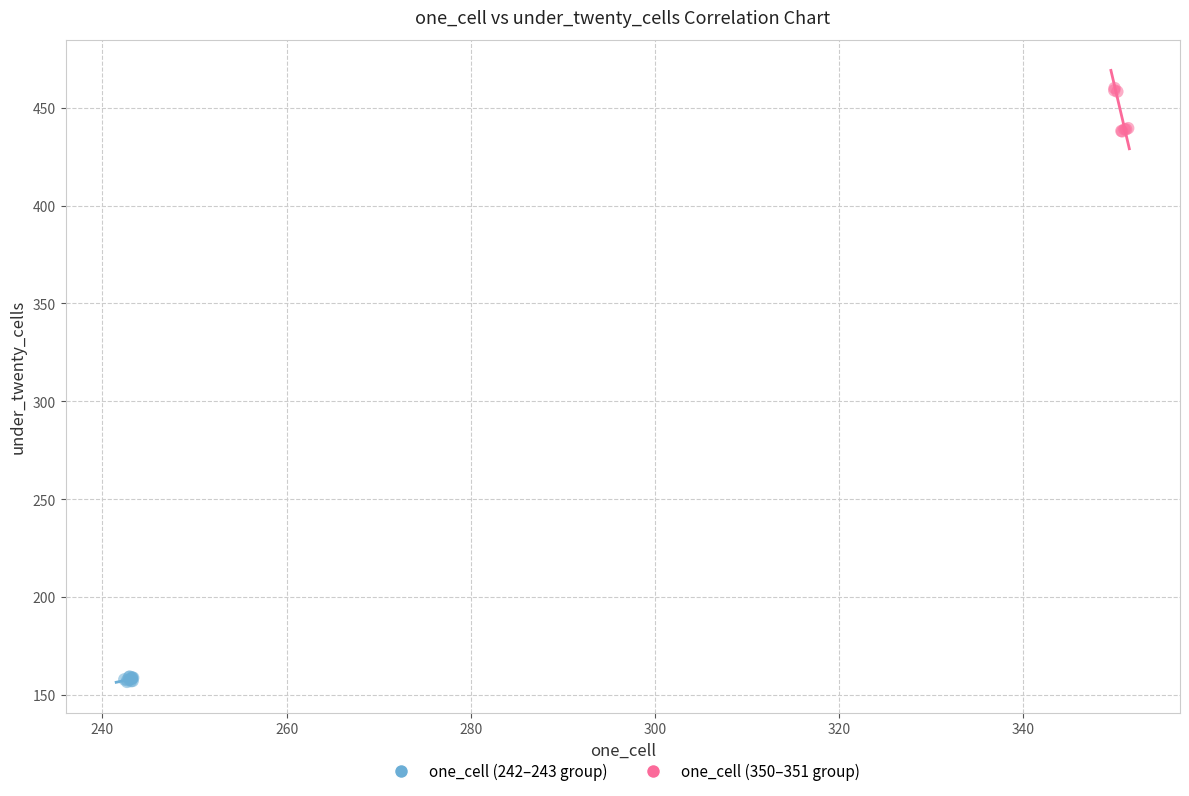

Which series has the largest Y range (max minus min)?

one_cell (350–351 group)